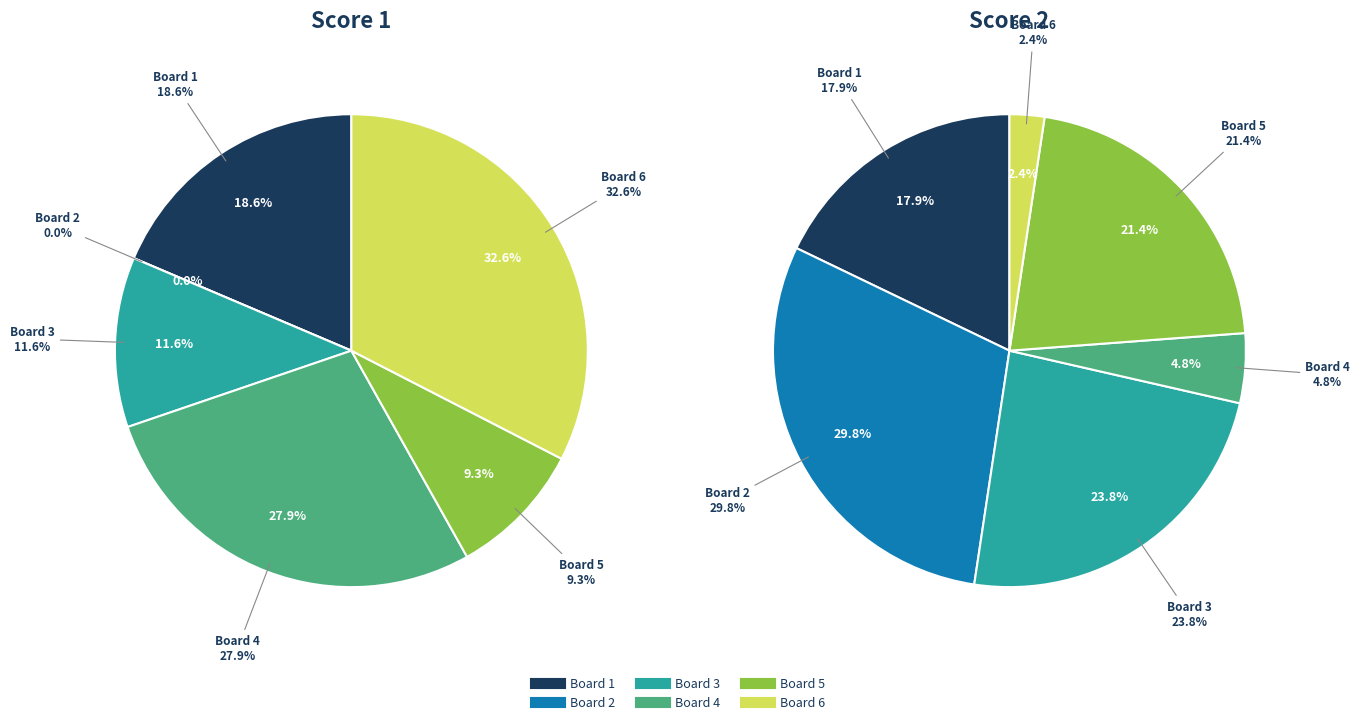

Combined, what portion of the pie is Board 2 and Board 6?

32.6%